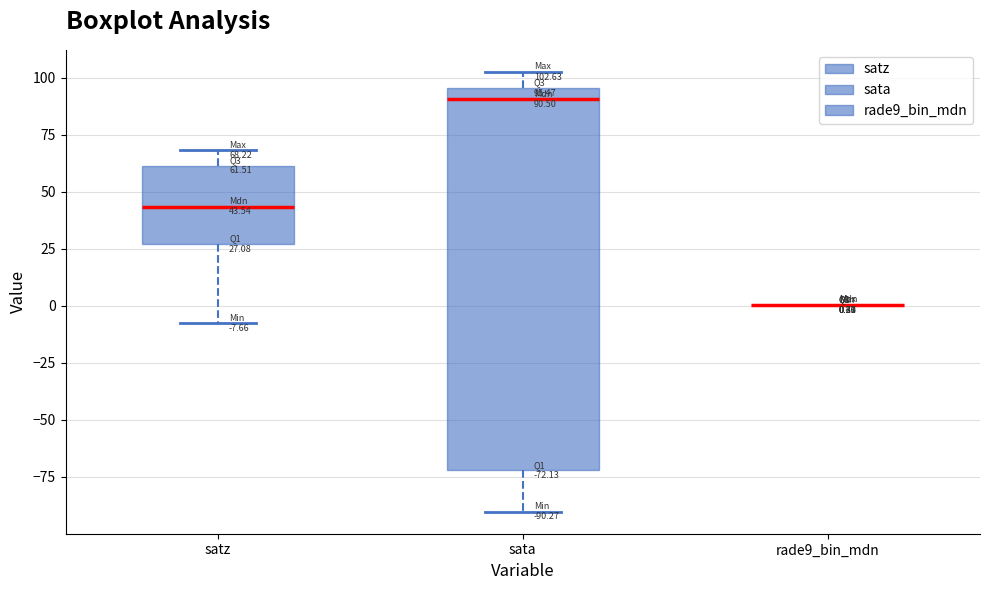

Comparing the boxes themselves (not the whiskers), which one is the tallest?

sata